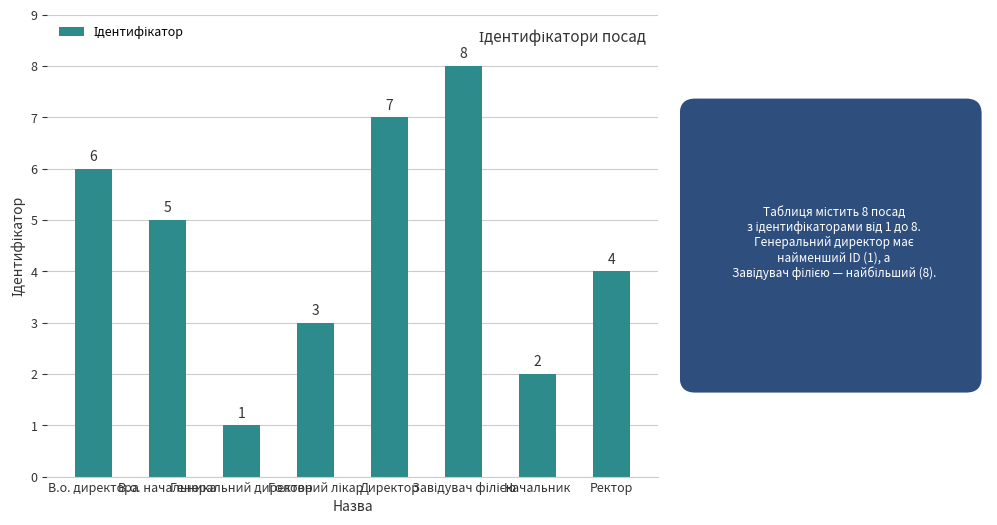

How many categories are shown in the chart?

8